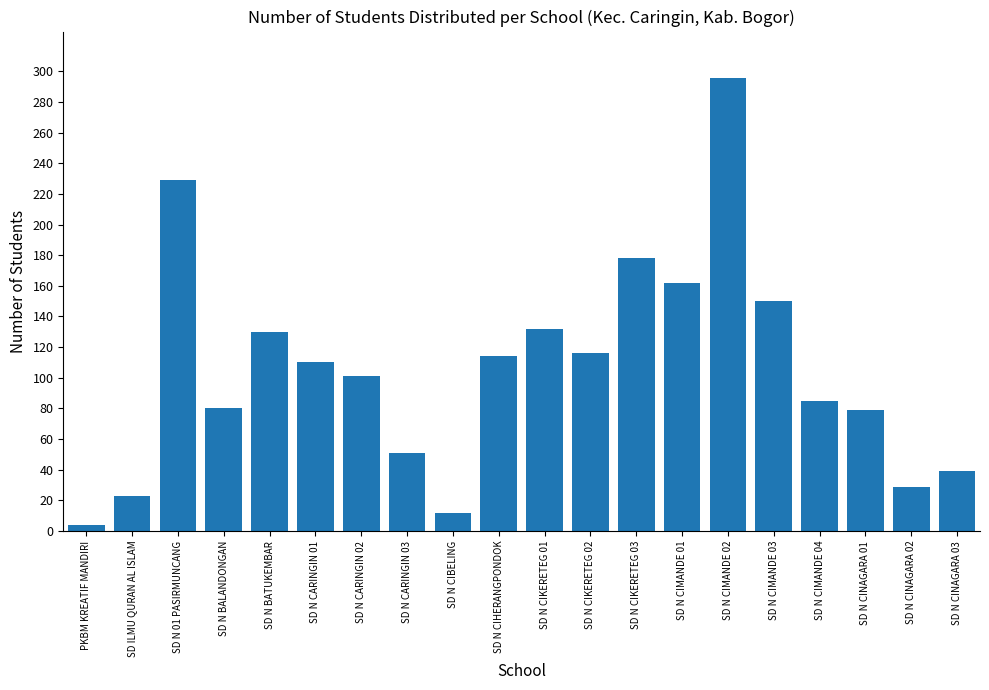

What is the change in value from SD N CIMANDE 02 to SD N CIMANDE 04?

-211